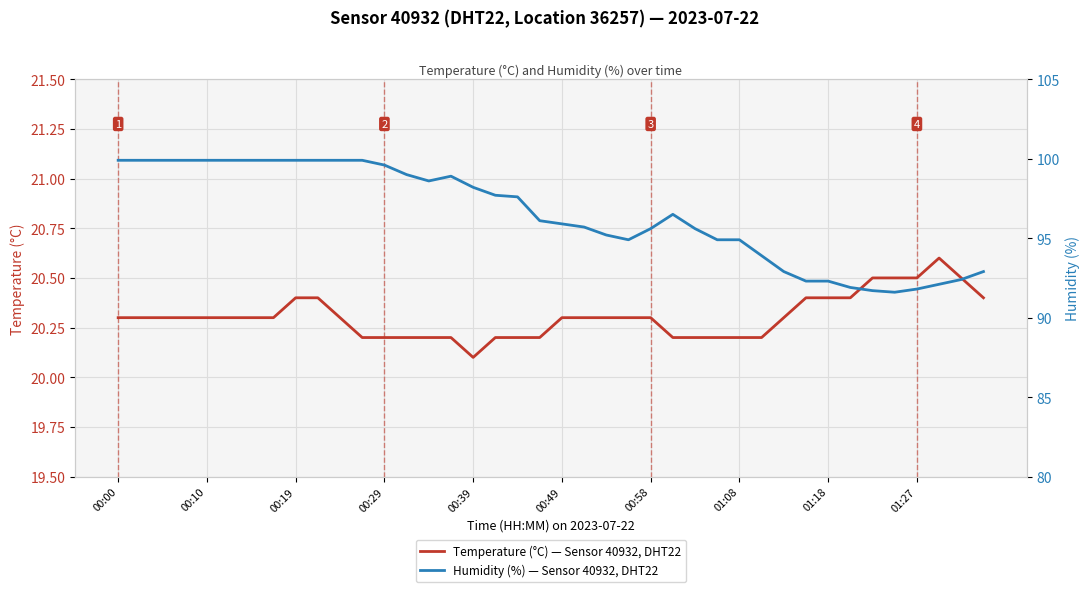

Which series changed the most between 01:08 and 16?

Humidity (%) — Sensor 40932, DHT22